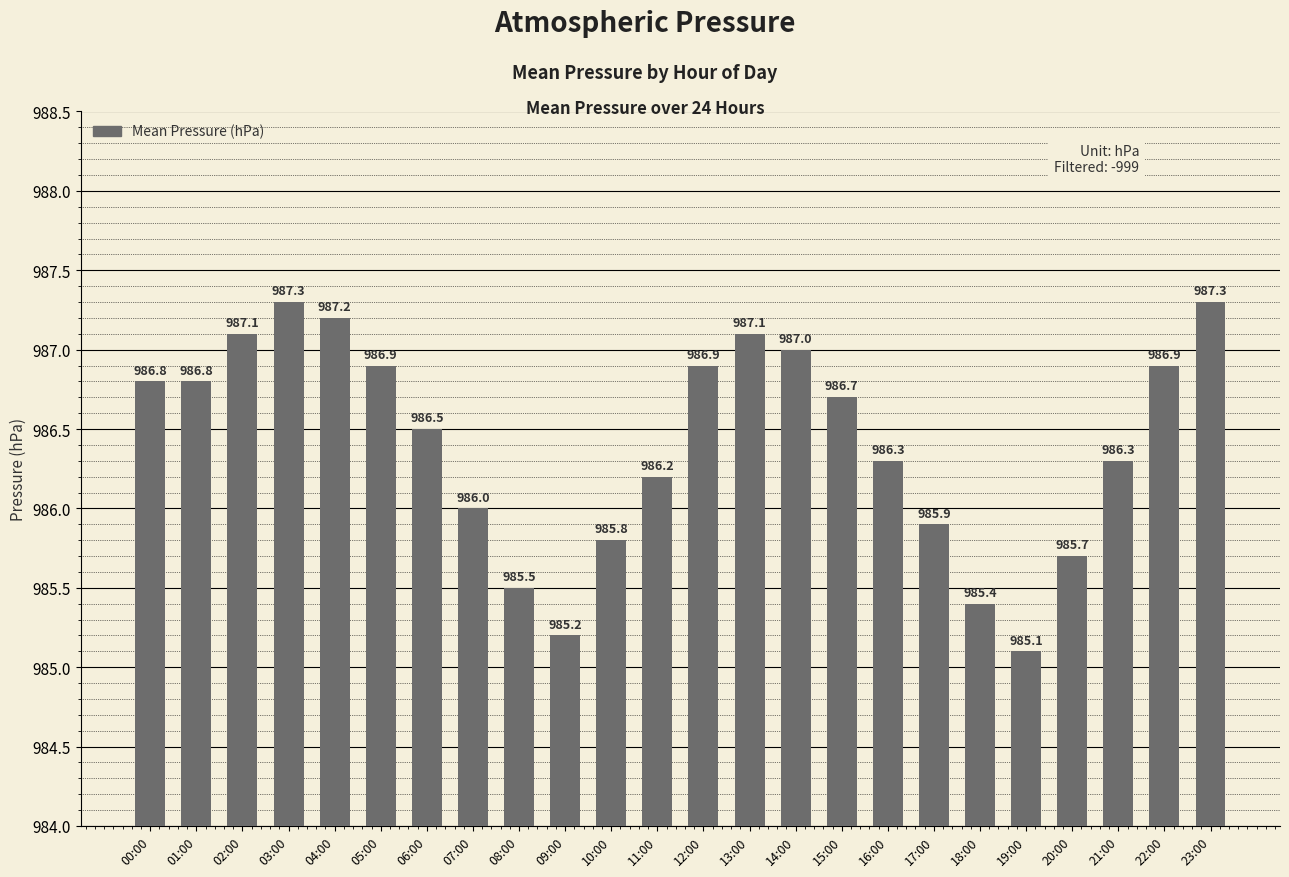

How many distinct data groups are displayed?

1